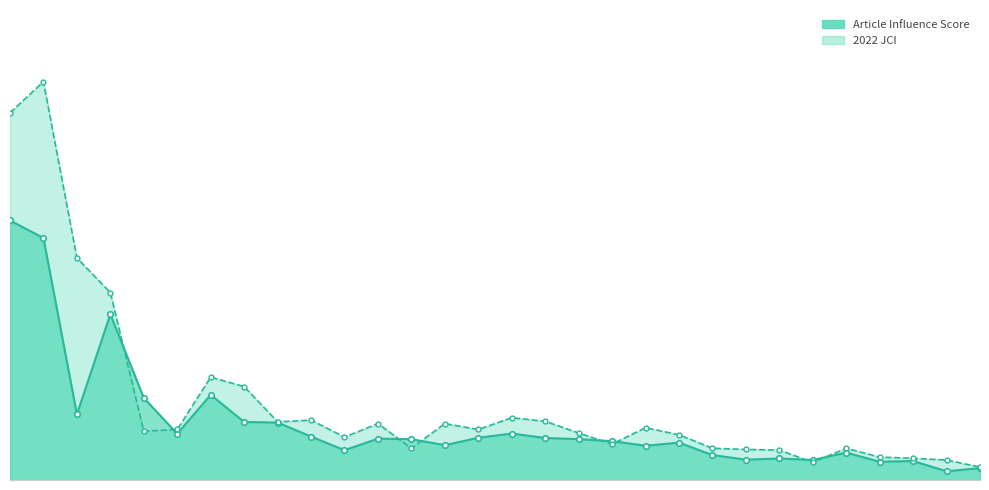

Reading left to right, what are all the values shown in this chart?

Article Influence Score: 4.4	4.1	1.1	2.8	1.4	0.8	1.4	1.0	1.0	0.7	0.5	0.7	0.7	0.6	0.7	0.8	0.7	0.7	0.7	0.6	0.6	0.4	0.3	0.4	0.3	0.5	0.3	0.3	0.1	0.2
2022 JCI: 6.2	6.8	3.8	3.2	0.8	0.9	1.8	1.6	1.0	1.0	0.7	1.0	0.5	1.0	0.9	1.1	1.0	0.8	0.6	0.9	0.8	0.5	0.5	0.5	0.3	0.5	0.4	0.4	0.3	0.2